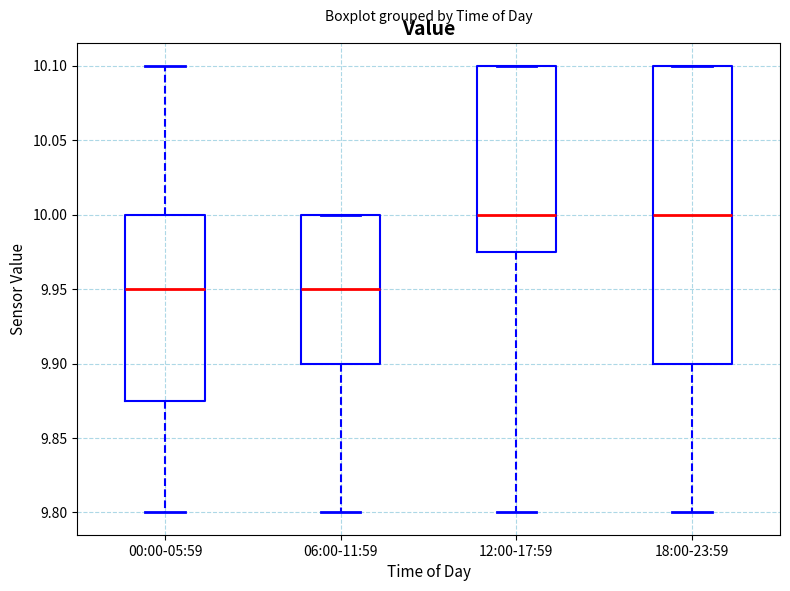

Which box is the tallest, from its lower edge to its upper edge?

18:00-23:59